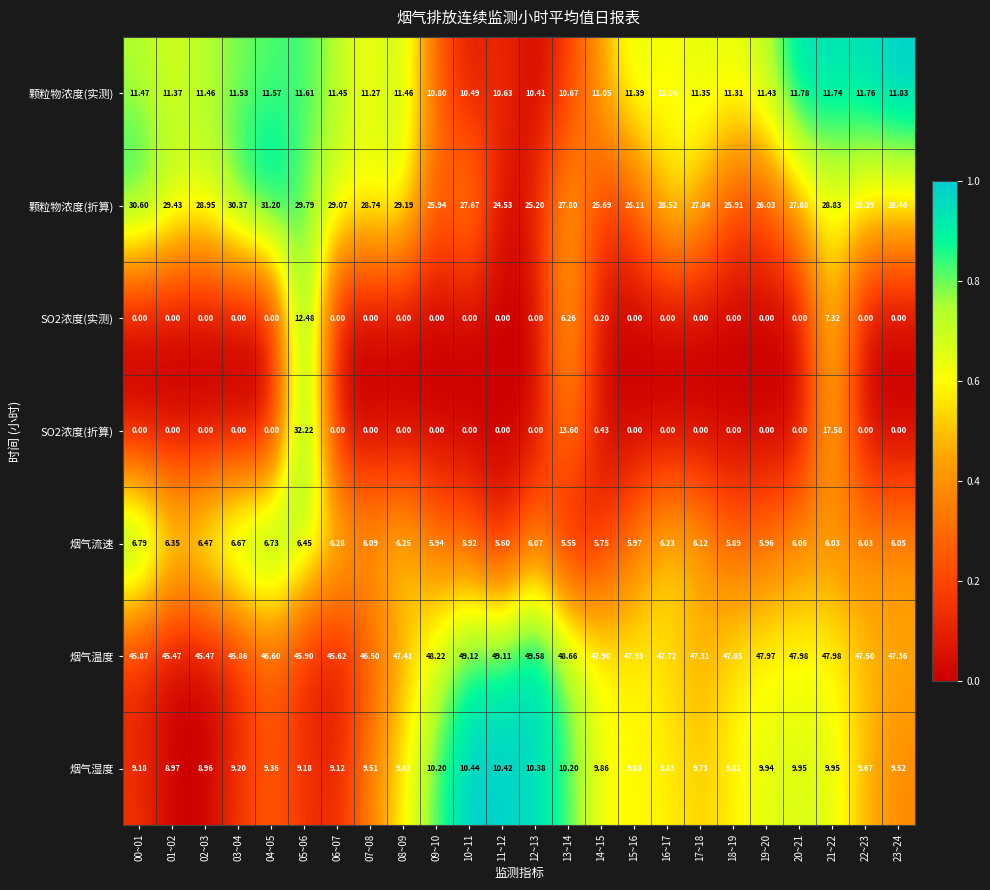

Which series changed the most between 02~03 and 16~17?

烟气温度